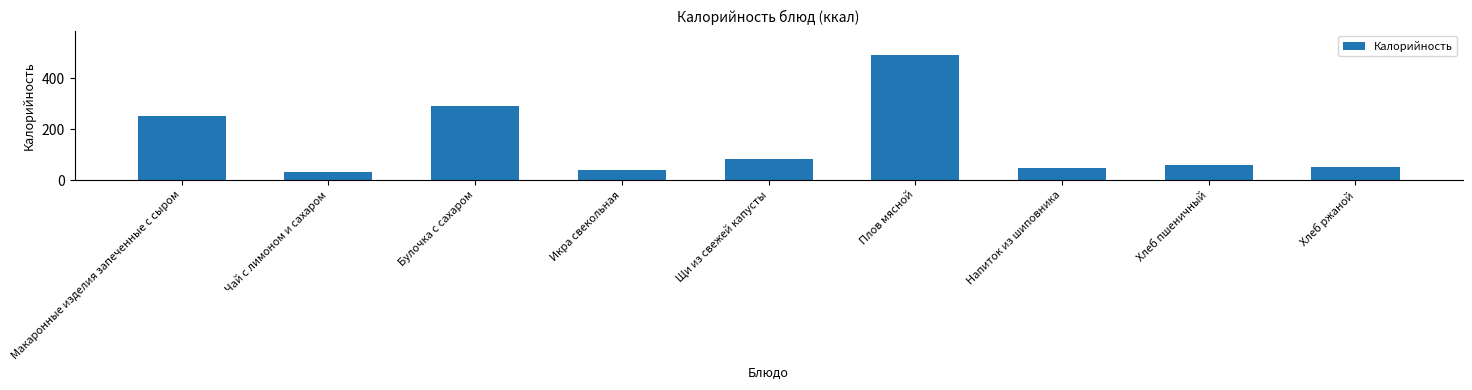

What is the change in value from Чай с лимоном и сахаром to Хлеб пшеничный?

+29.9